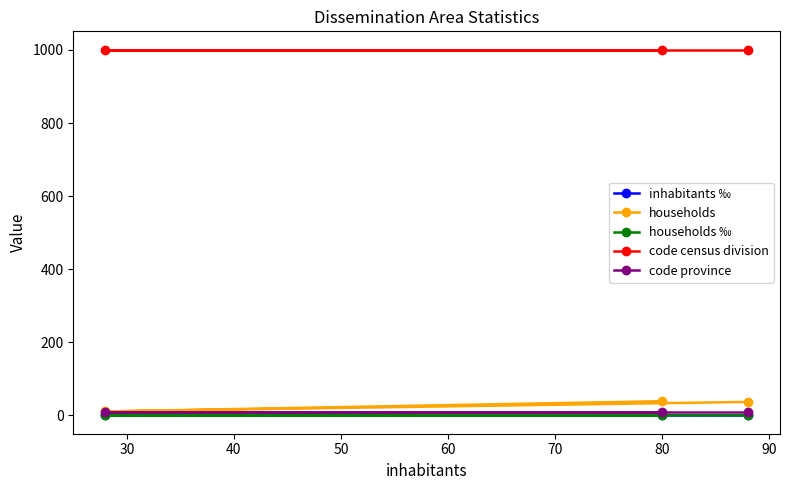

What is the sum of the code census division values at 30 and 40?

2002.0